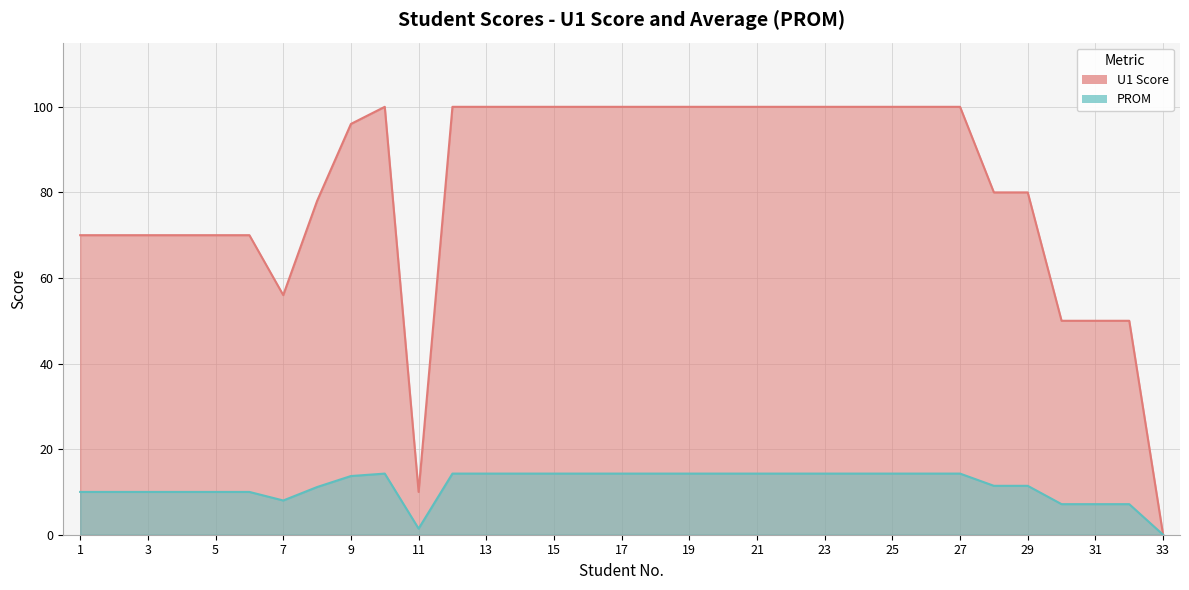

What value does the PROM series have at 3?

10.0